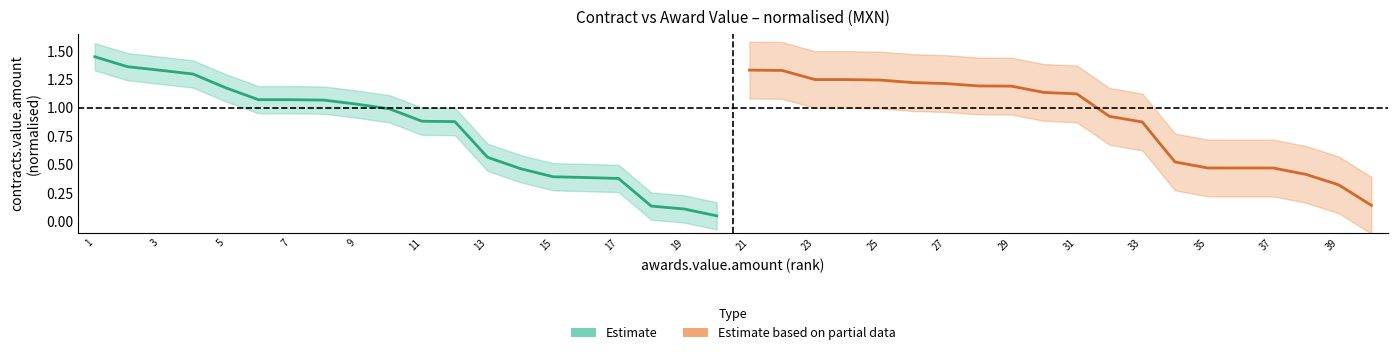

Rank the series by their average value, from lowest to highest.

Estimate, Estimate based on partial data